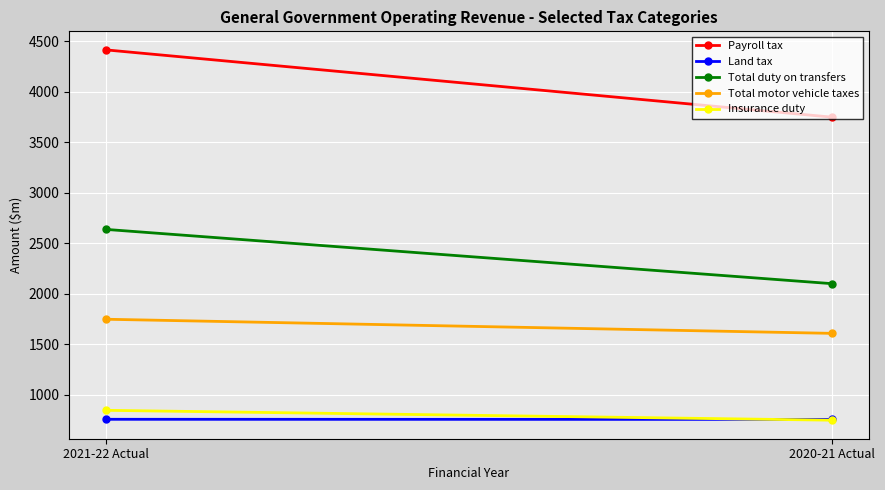

At 2021-22 Actual, list the series in order from smallest to largest.

Land tax, Insurance duty, Total motor vehicle taxes, Total duty on transfers, Payroll tax